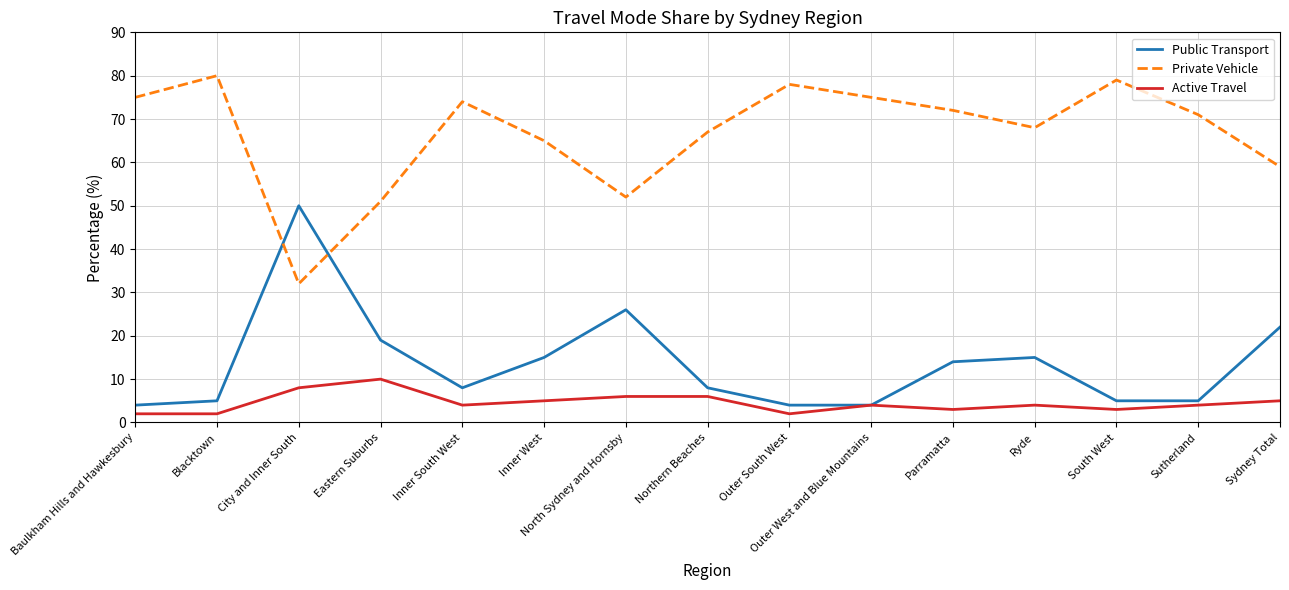

Between which two adjacent categories do Private Vehicle and Public Transport first intersect?

Blacktown and City and Inner South